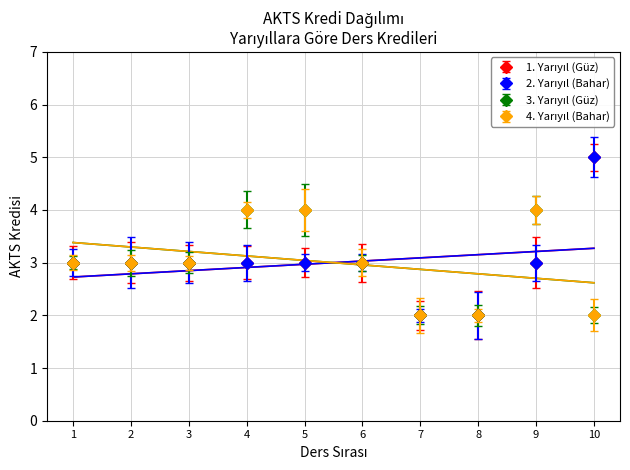

Which series has the largest total across all categories?

1. Yarıyıl (Güz)